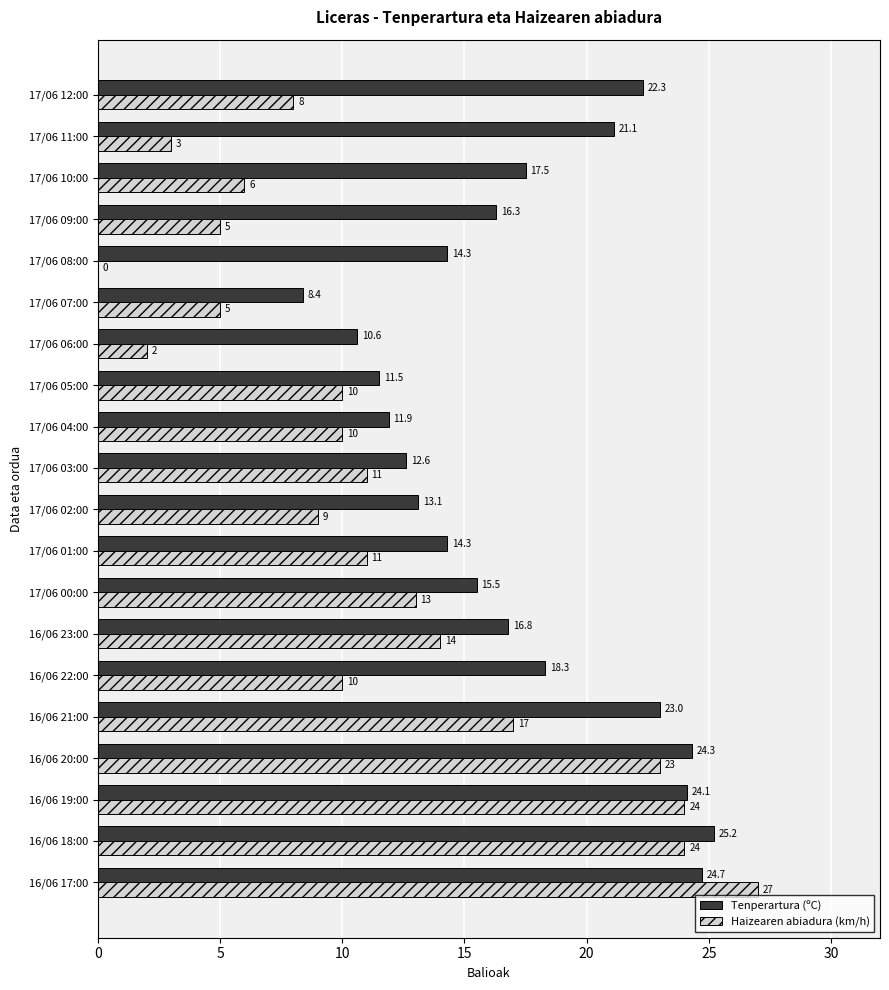

Is it true that Tenperartura (ºC) equals 21.3 at 17/06 04:00?

False